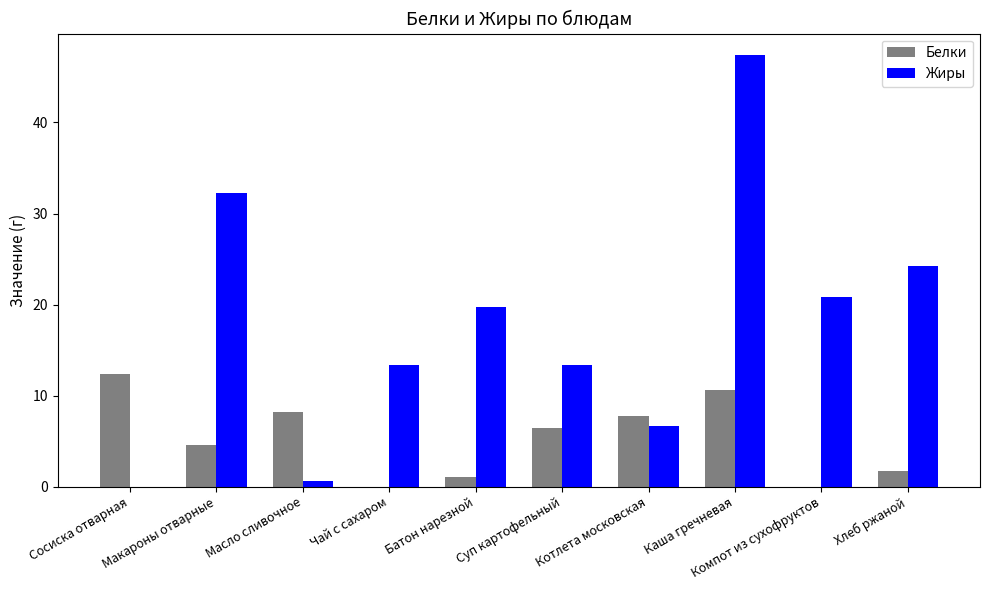

What is the total value across all series at Макароны отварные?

36.8